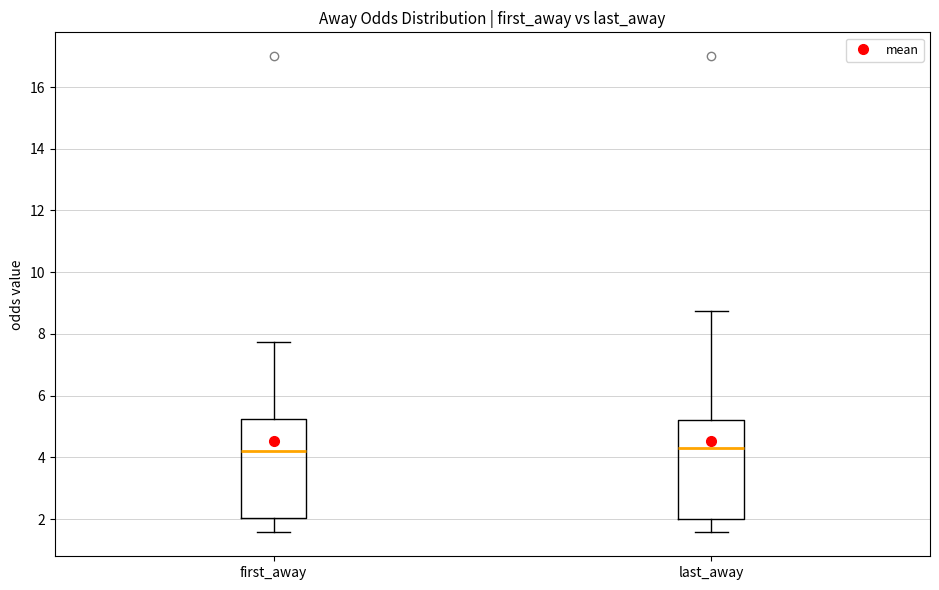

Reading left to right, read every box against the y-axis: the position of its median line, the range the box covers, and the ends of its whiskers. The values are not printed on the chart, so give them approximately, as read against the axis.

first_away: median 4.2, box 2.0 to 5.2, whiskers 1.6 to 7.8
last_away: median 4.4, box 2.0 to 5.2, whiskers 1.6 to 8.8